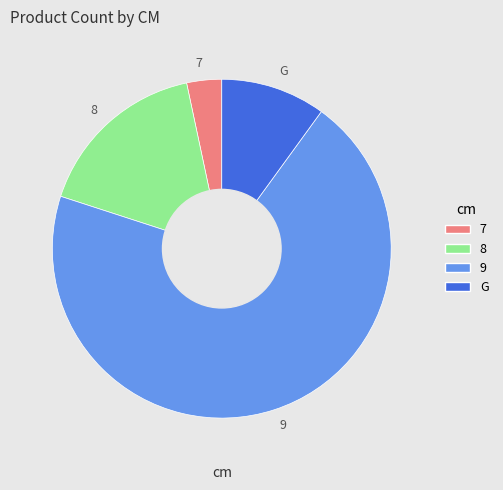

Between 7 and 9, which is larger?

9